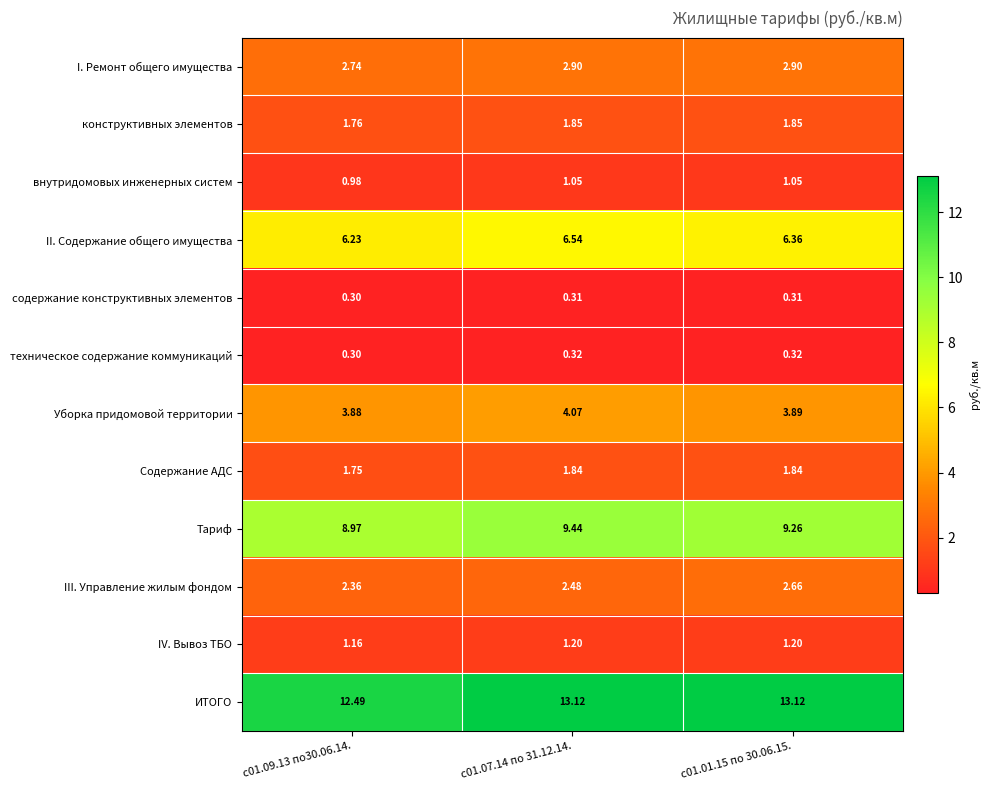

Between с01.09.13 по30.06.14. and с01.01.15 по 30.06.15., which series saw the biggest shift?

ИТОГО